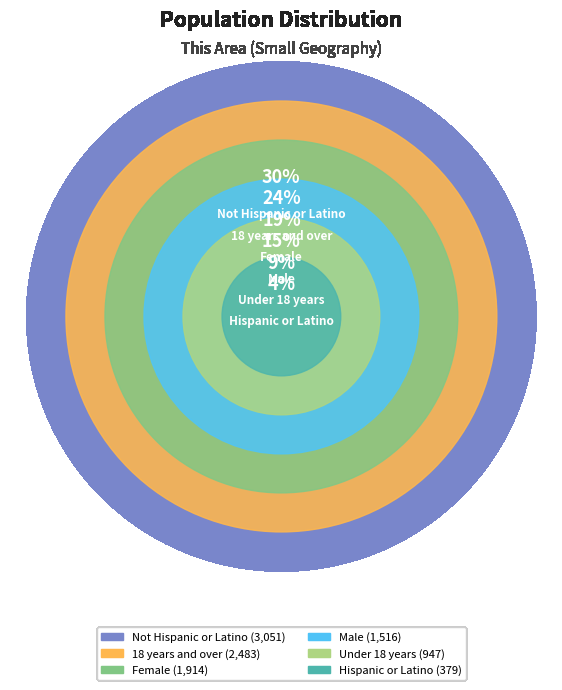

Combined, do Male and Not Hispanic or Latino account for over 50%?

No